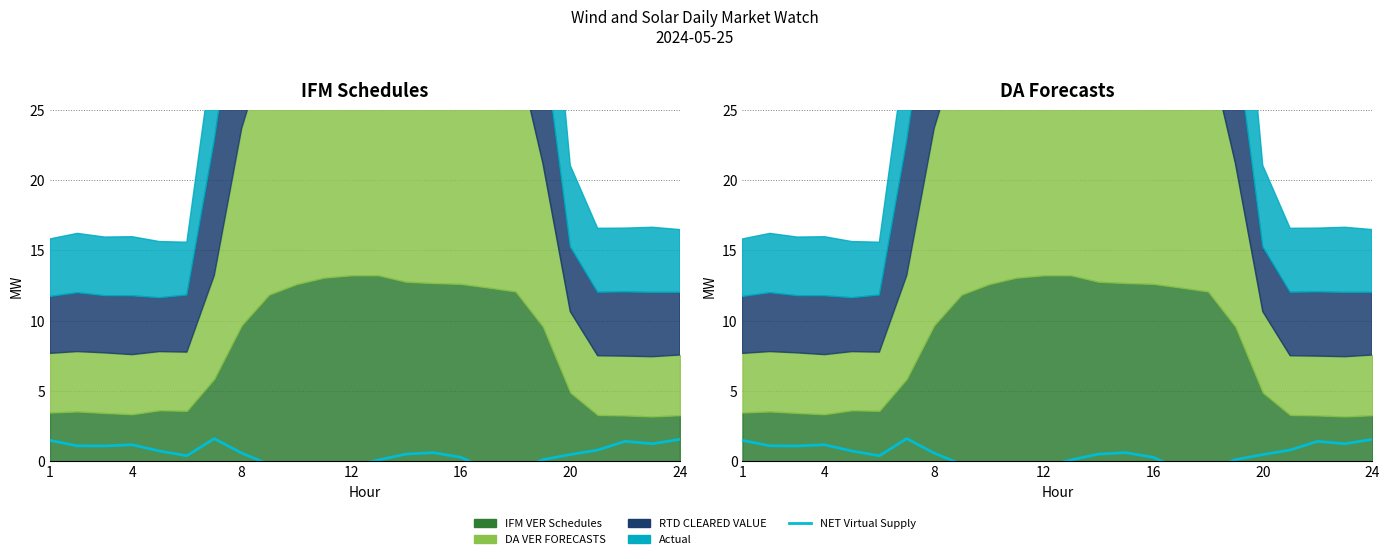

How many data points are less than 0?

6